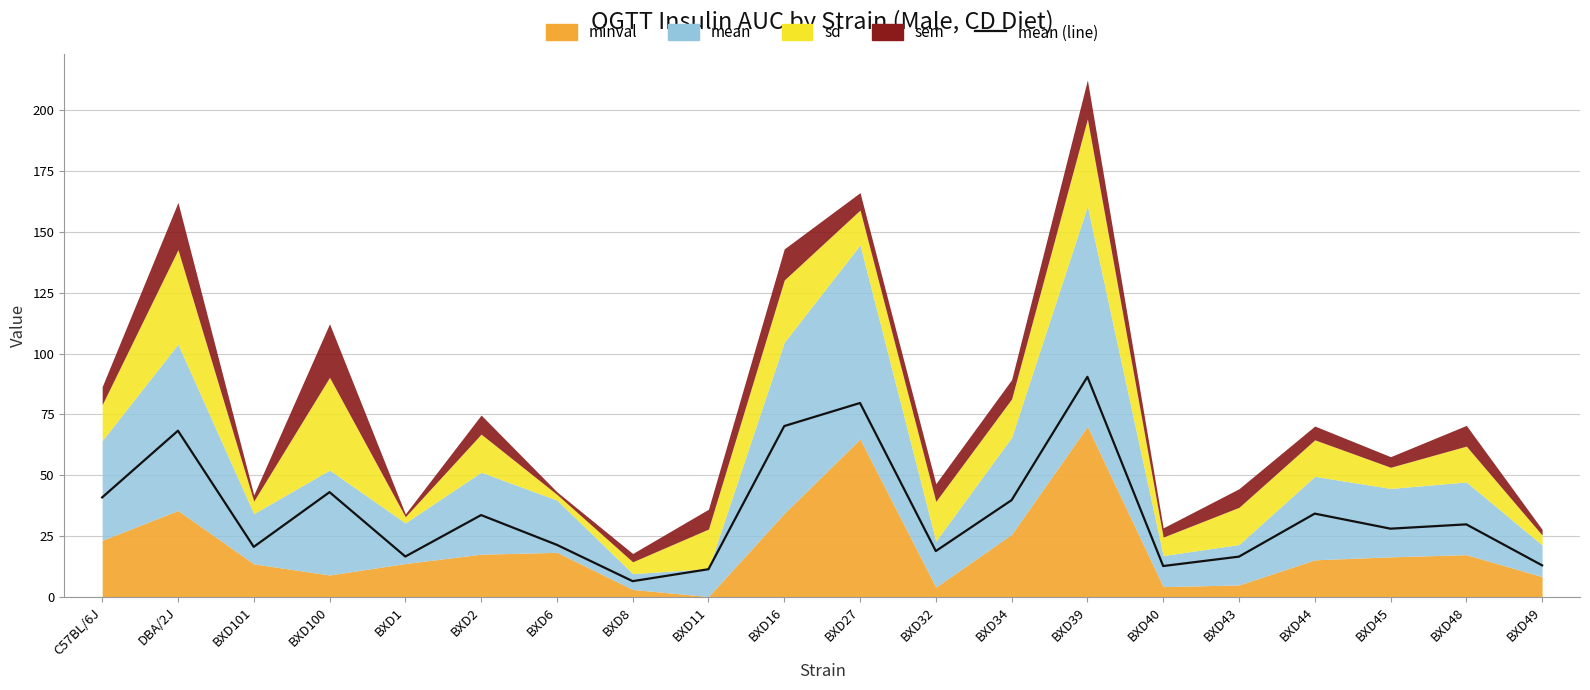

What is the greatest value displayed?

90.5